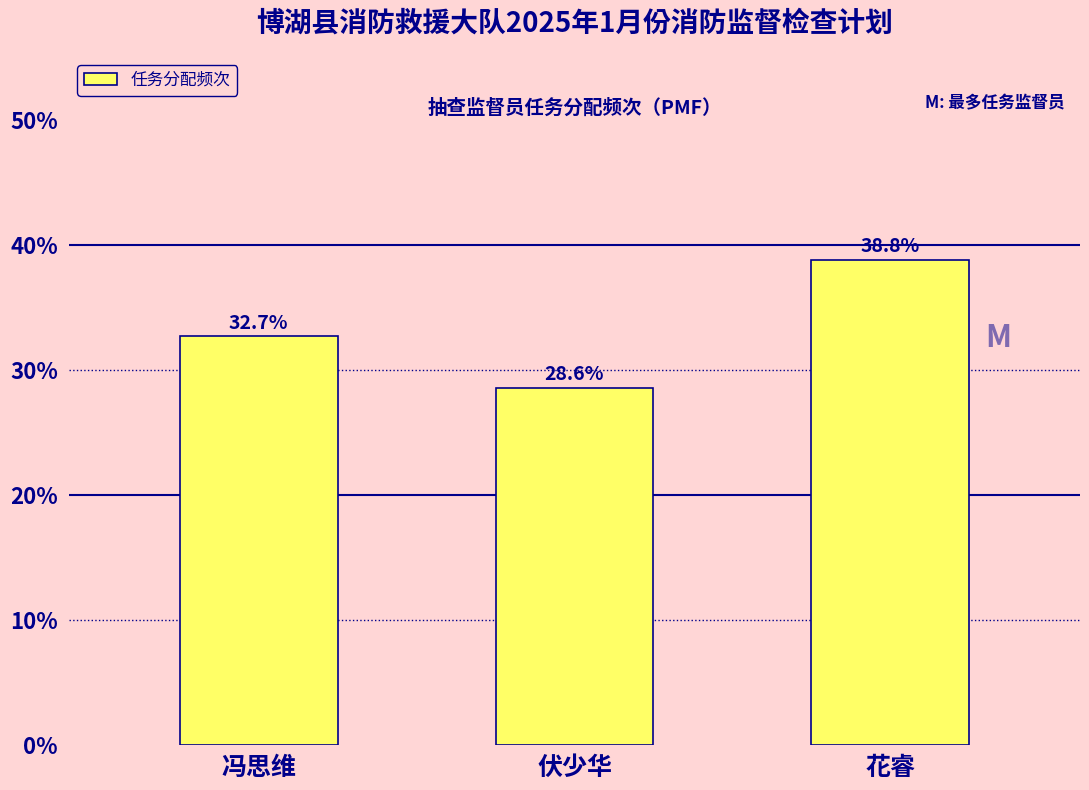

Reading left to right, extract all data points from this chart.

冯思维=32.7	伏少华=28.6	花睿=38.8